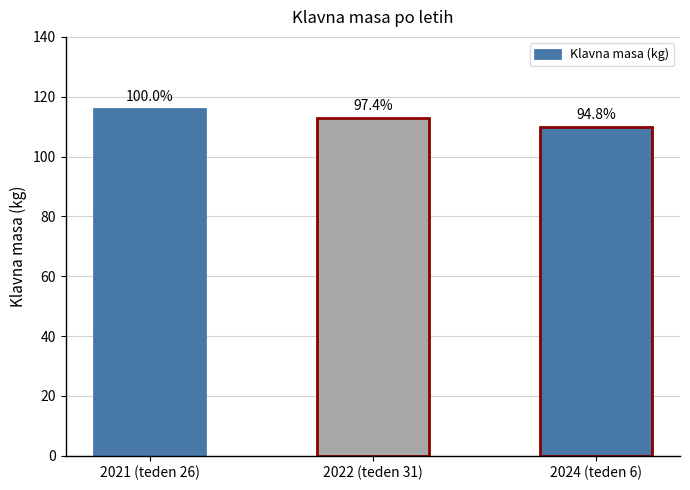

What is the label of the 2nd bar from the right?

2022 (teden 31)